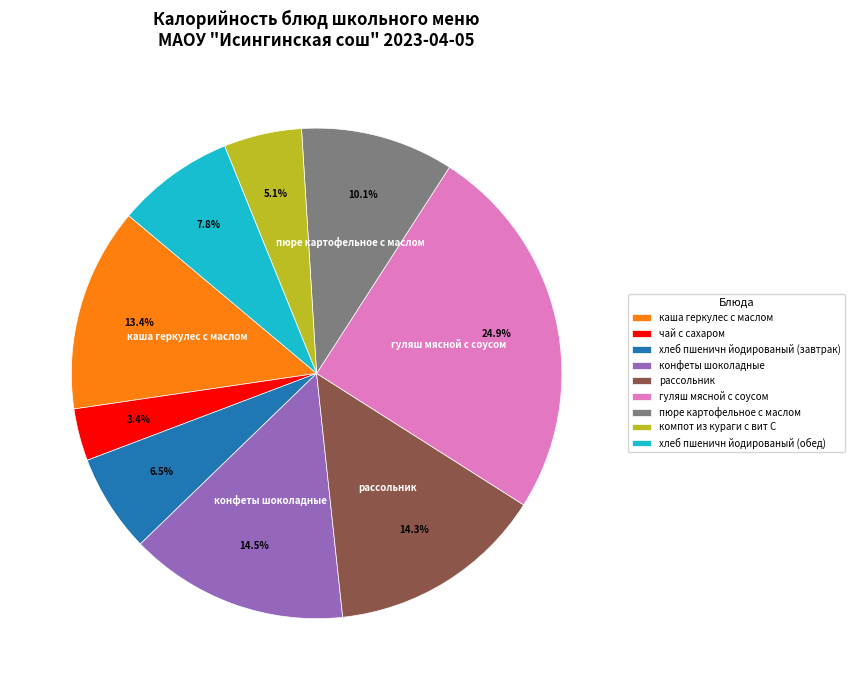

What portion of the pie excludes хлеб пшеничн йодированый (обед)?

92.2%